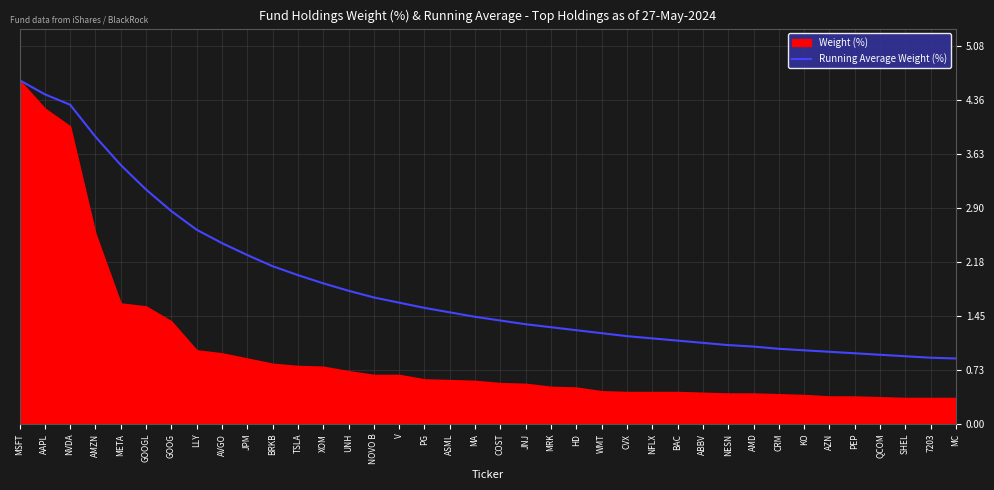

True or false: Running Average Weight (%) has a value of 3.5 at META.

True